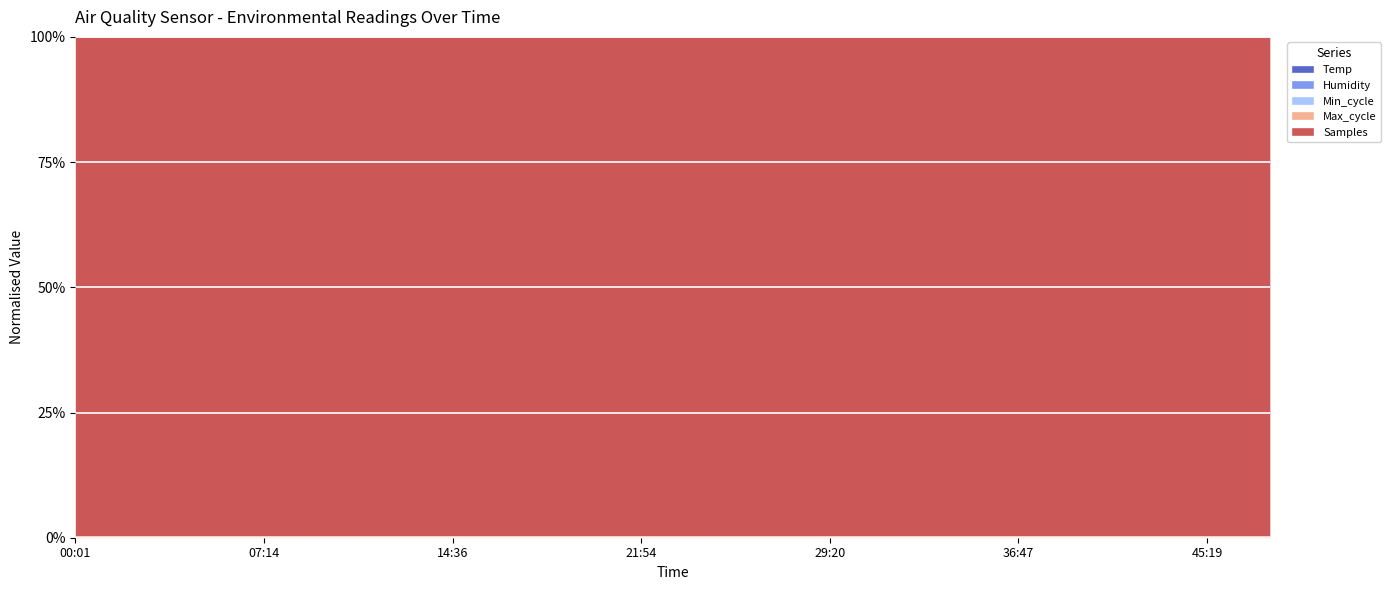

What is the average value of the Min_cycle series?

28.0